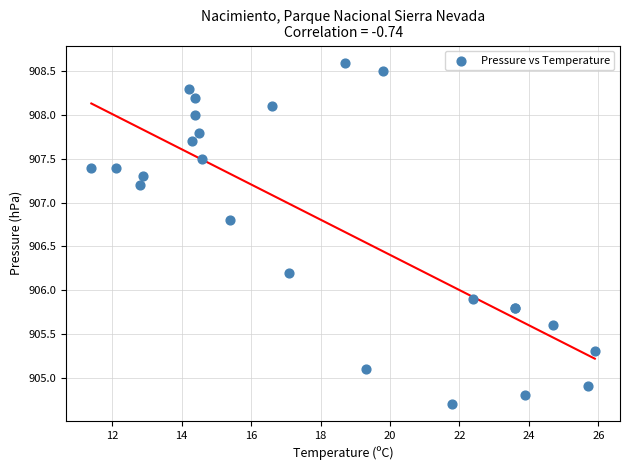

What Y value in the scatter plot is closest to 906?

905.9